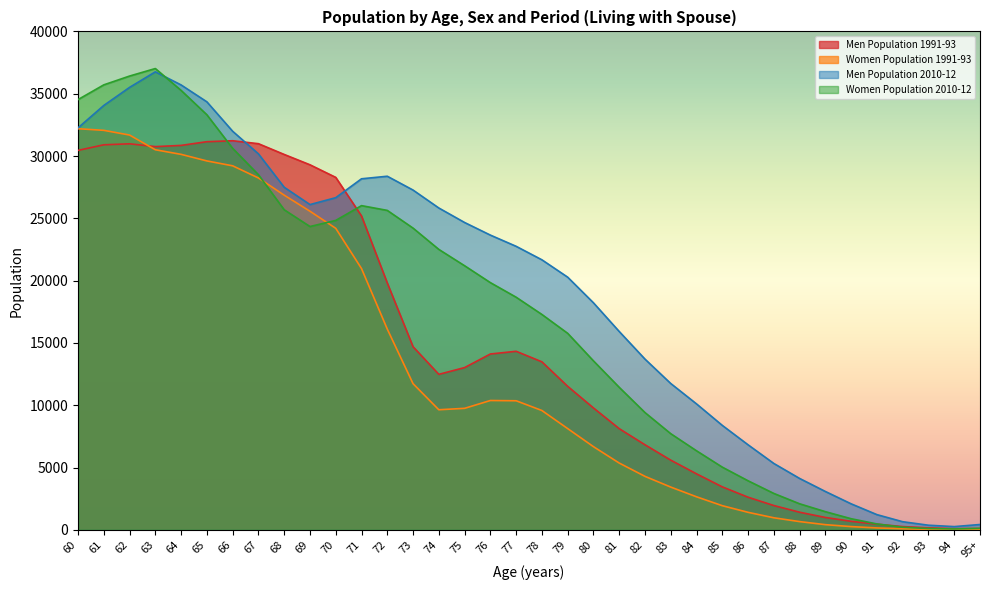

How many data points in Men Population 2010-12 are less than 22755?

18